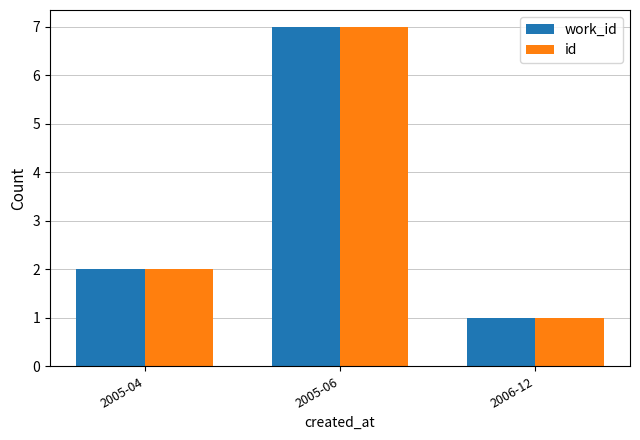

At which category is the sum across all series the highest?

2005-06